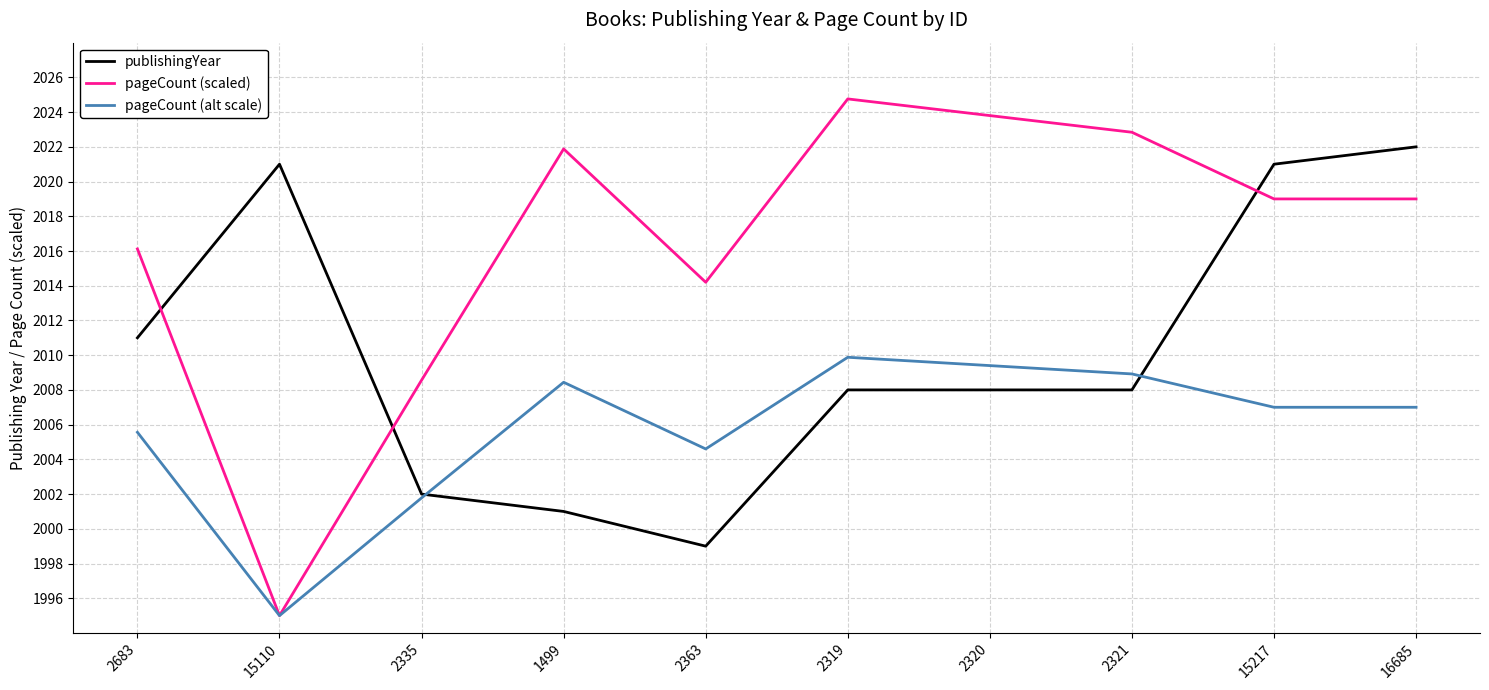

Which series has the widest spread of values?

pageCount (scaled)